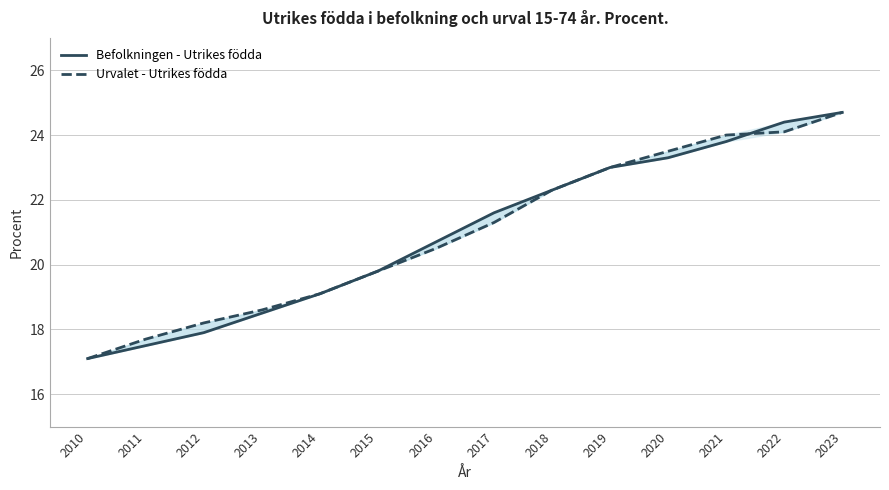

The Befolkningen - Utrikes födda series shows 37.4 at 2022. True or false?

False